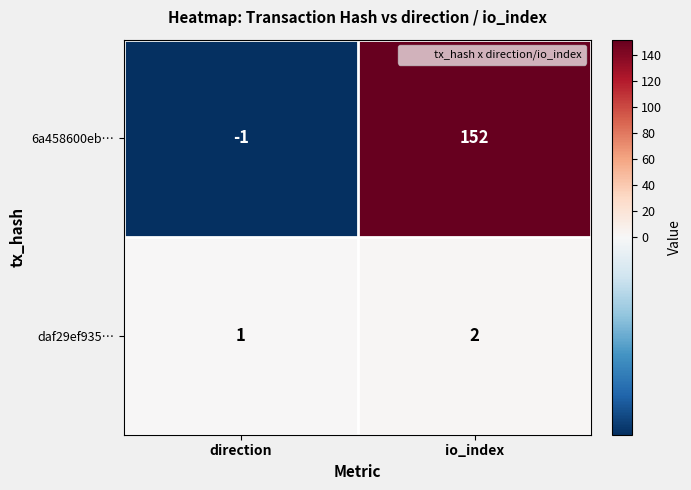

What is the difference between the 6a458600eb… values at io_index and direction?

153